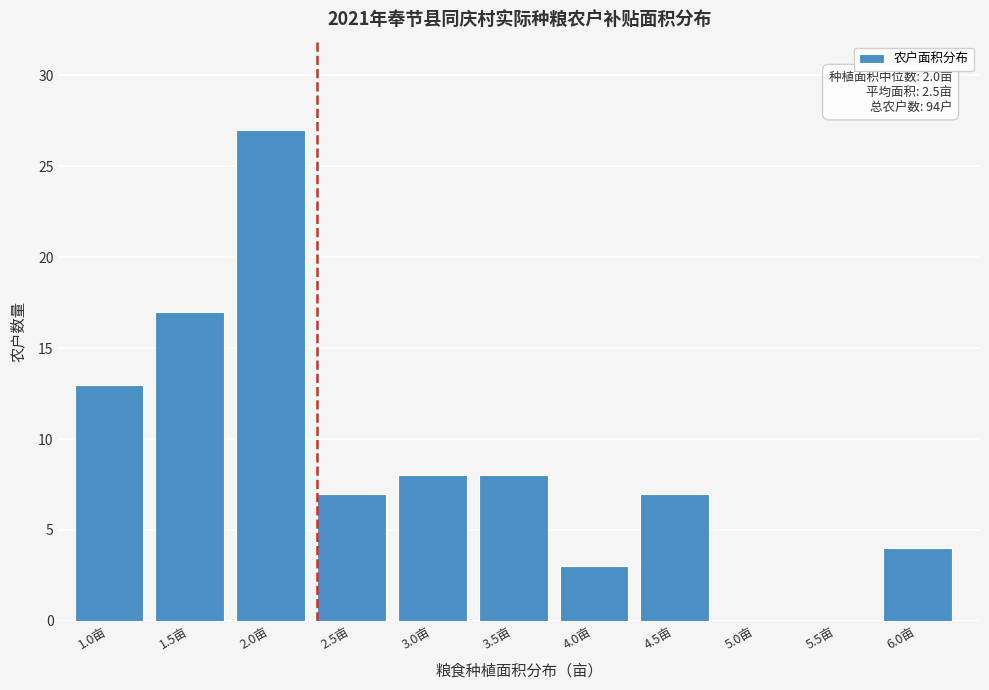

Reading left to right, what are all the values shown in this chart?

1.0亩=13	1.5亩=17	2.0亩=27	2.5亩=7	3.0亩=8	3.5亩=8	4.0亩=3	4.5亩=7	5.0亩=0	5.5亩=0	6.0亩=4